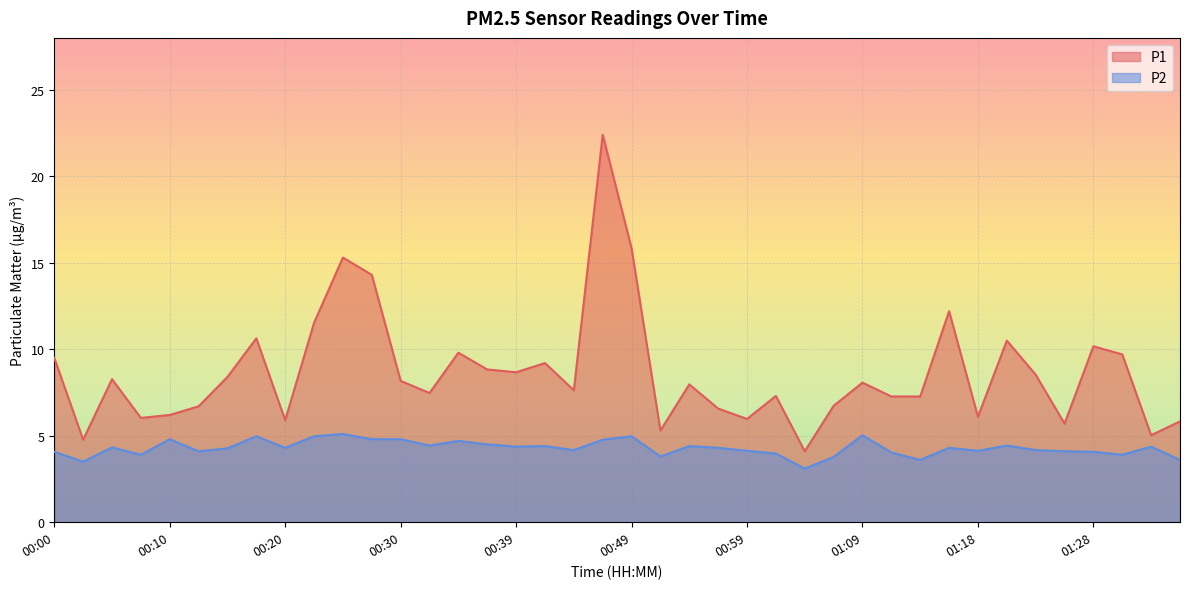

True or false: P1 and P2 intersect in this chart.

False